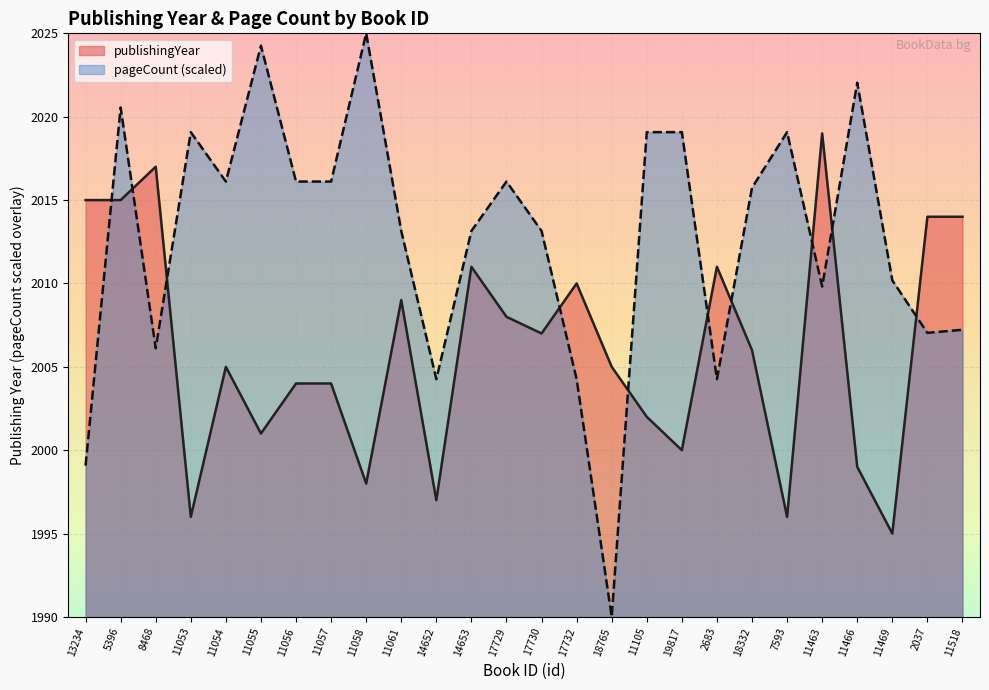

Between which two adjacent categories do pageCount and publishingYear first intersect?

13234 and 5396